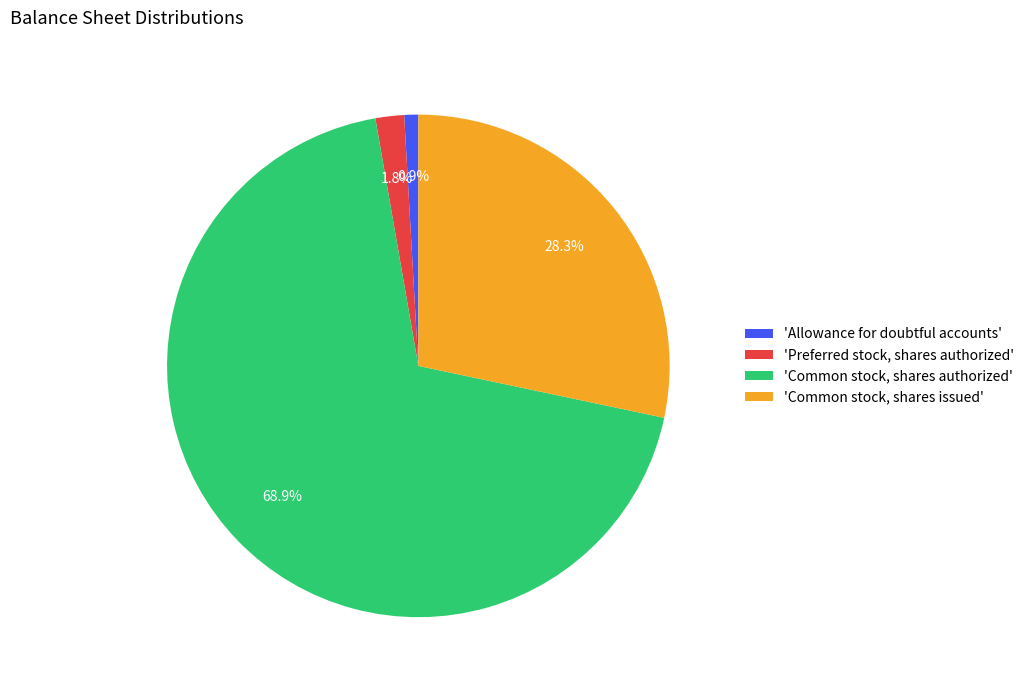

Is there a majority slice in this chart?

Yes